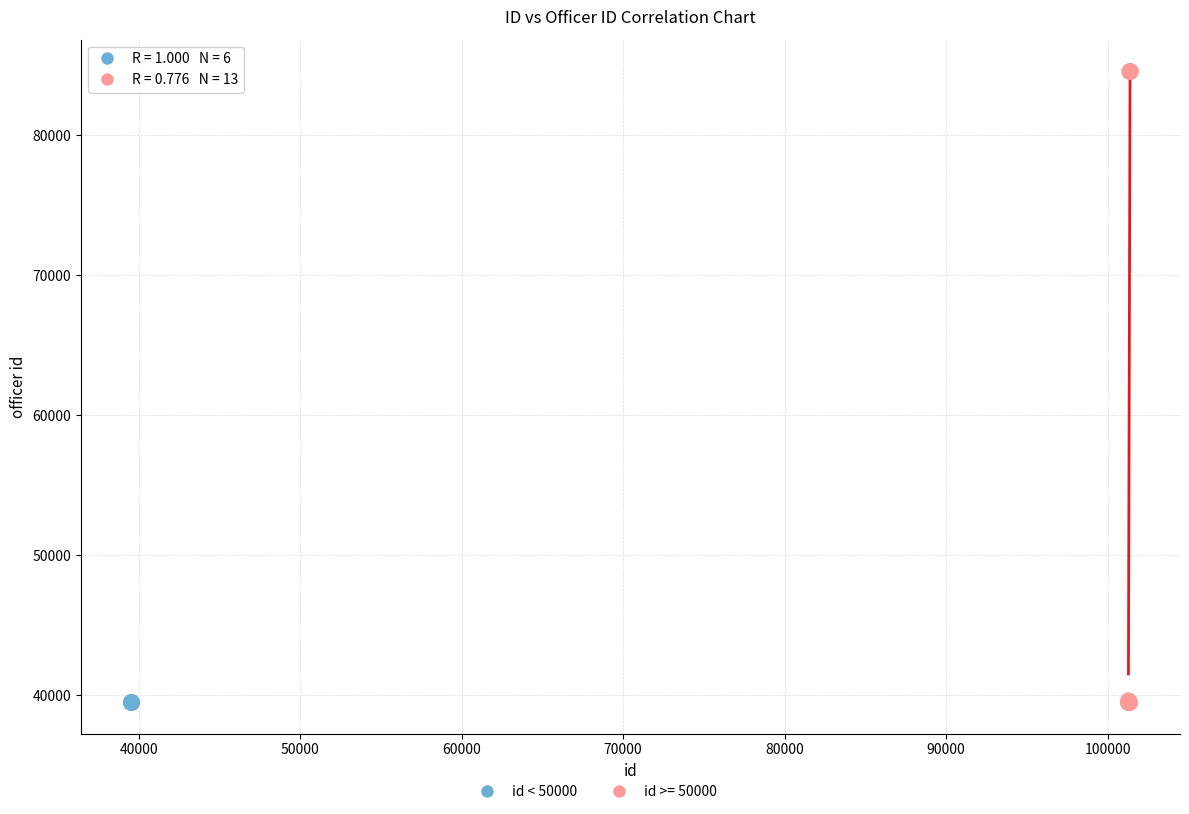

Which series has the widest spread of Y values?

id >= 50000